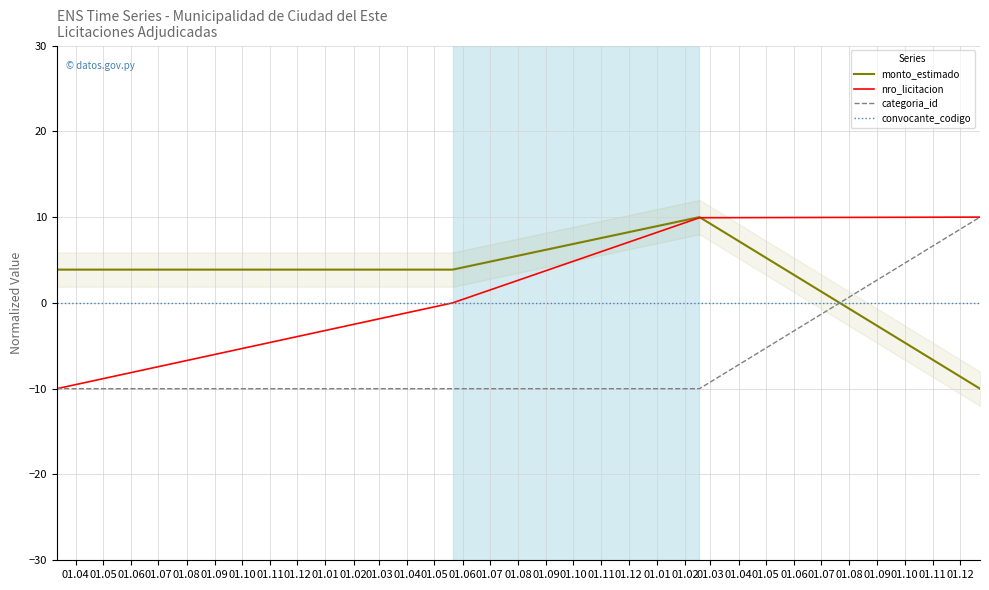

How many values in monto_estimado are above zero?

3